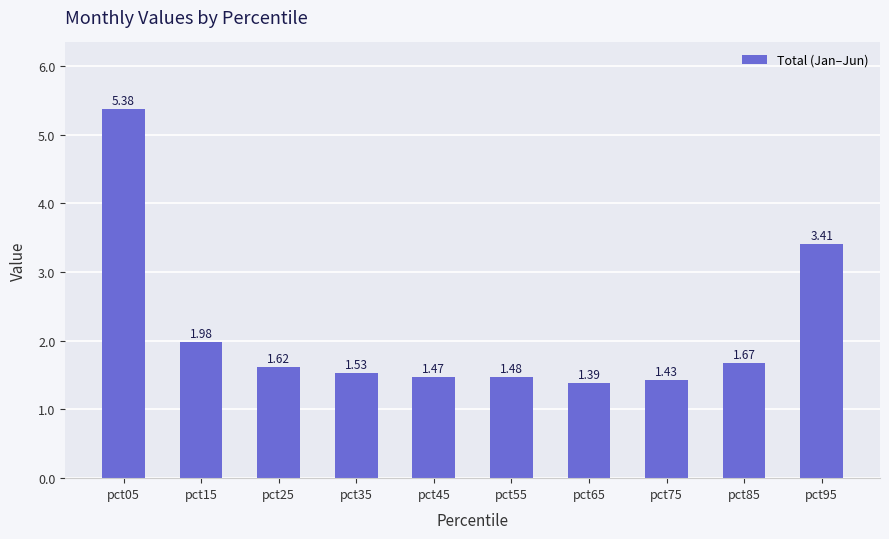

Does the chart contain any negative values?

No